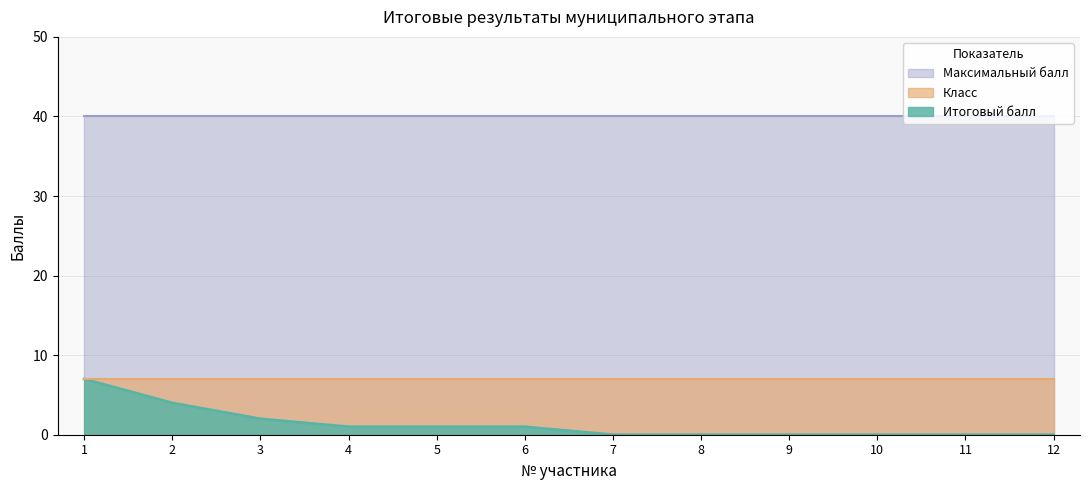

Which has a higher value, 2 or 9?

2